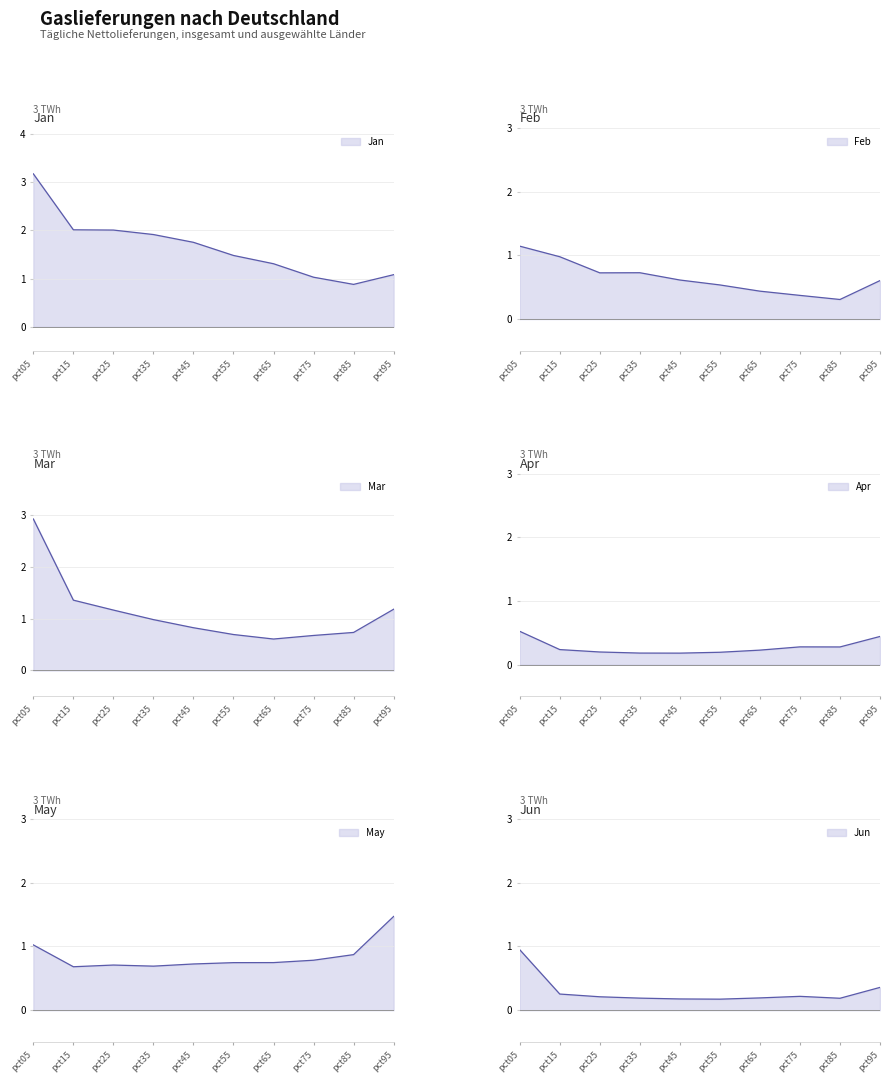

Reading left to right, what are all the values shown in this chart?

Jan: pct05=3.2	pct15=2.0	pct25=2.0	pct35=1.9	pct45=1.8	pct55=1.5	pct65=1.3	pct75=1.0	pct85=0.9	pct95=1.1
Feb: pct05=1.1	pct15=1.0	pct25=0.7	pct35=0.7	pct45=0.6	pct55=0.5	pct65=0.4	pct75=0.4	pct85=0.3	pct95=0.6
Mar: pct05=2.9	pct15=1.4	pct25=1.2	pct35=1.0	pct45=0.8	pct55=0.7	pct65=0.6	pct75=0.7	pct85=0.7	pct95=1.2
Apr: pct05=0.5	pct15=0.2	pct25=0.2	pct35=0.2	pct45=0.2	pct55=0.2	pct65=0.2	pct75=0.3	pct85=0.3	pct95=0.4
May: pct05=1.0	pct15=0.7	pct25=0.7	pct35=0.7	pct45=0.7	pct55=0.7	pct65=0.7	pct75=0.8	pct85=0.9	pct95=1.5
Jun: pct05=0.9	pct15=0.3	pct25=0.2	pct35=0.2	pct45=0.2	pct55=0.2	pct65=0.2	pct75=0.2	pct85=0.2	pct95=0.4